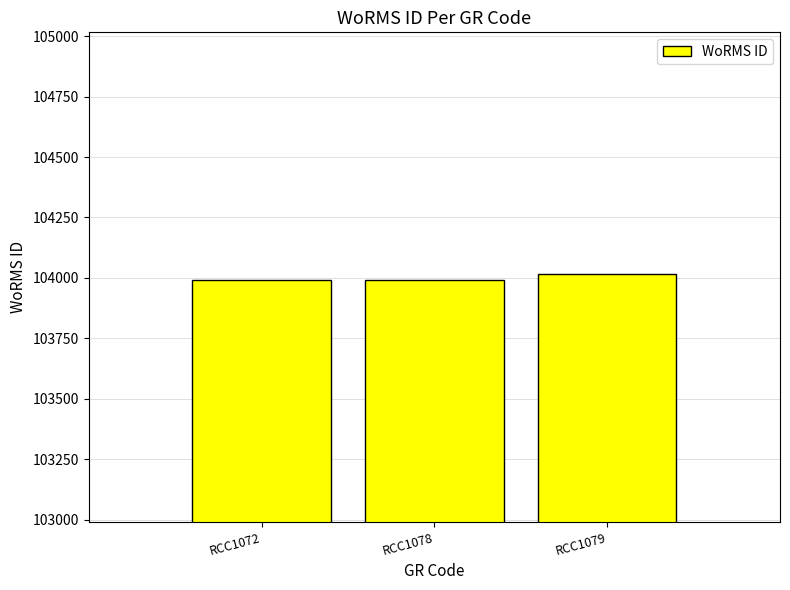

The value at RCC1079 is 104016. True or false?

True